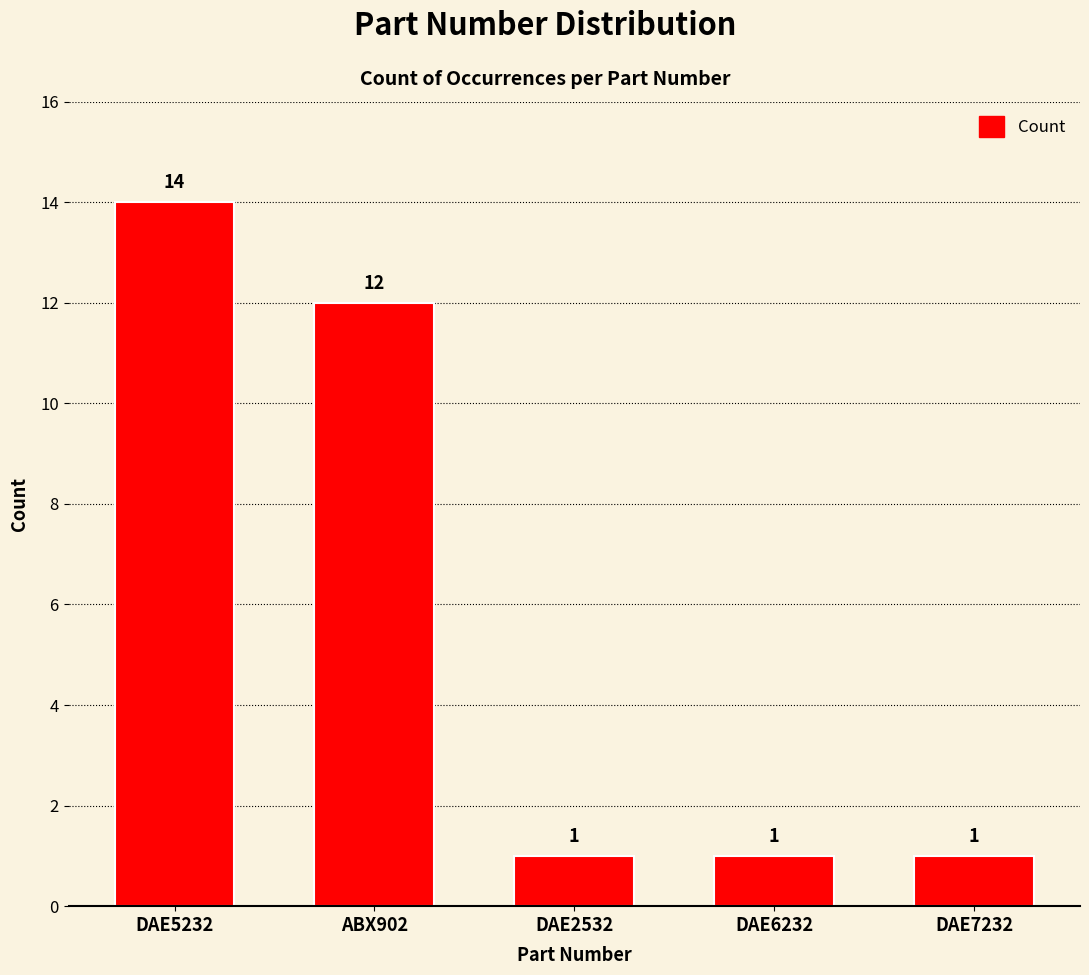

What is the greatest value displayed?

14